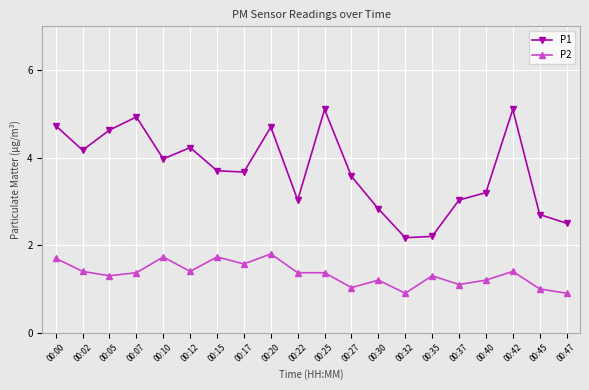

Where is the first local minimum for P2?

00:05